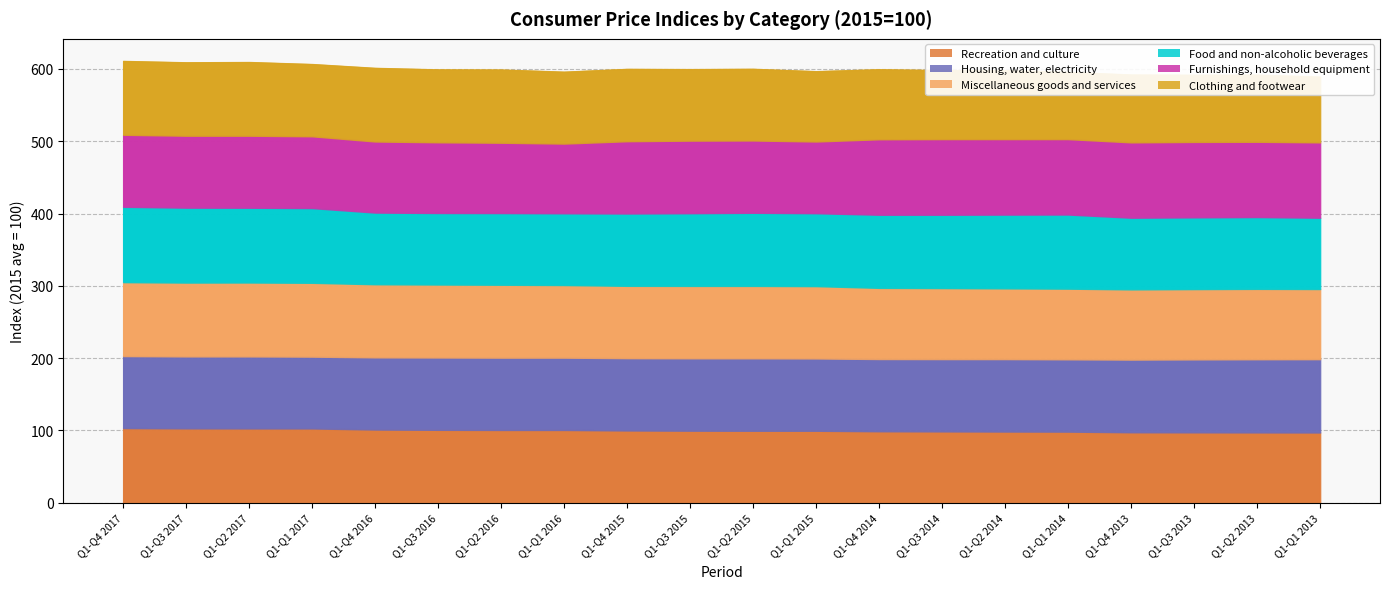

Does the chart have visible grid lines?

Yes